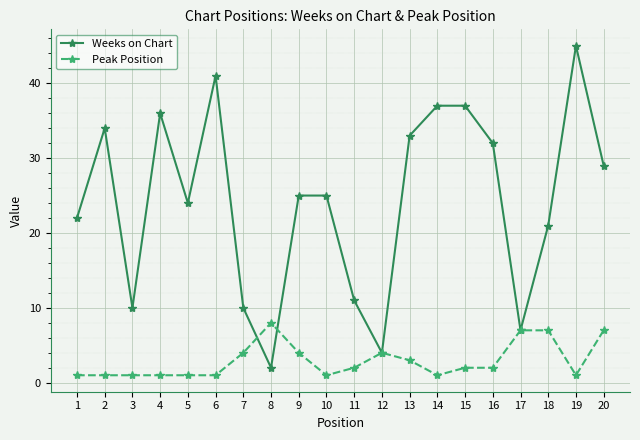

Is the value of Peak Position at 17 greater than the value of Weeks on Chart at 10?

No